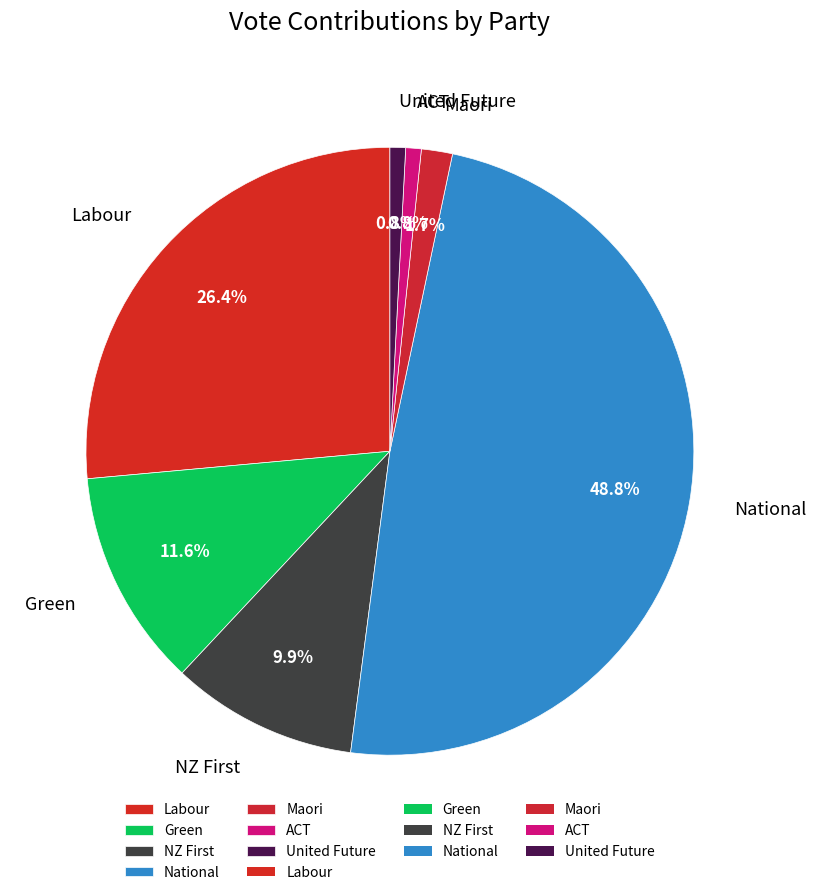

How many slices are in this pie chart?

7